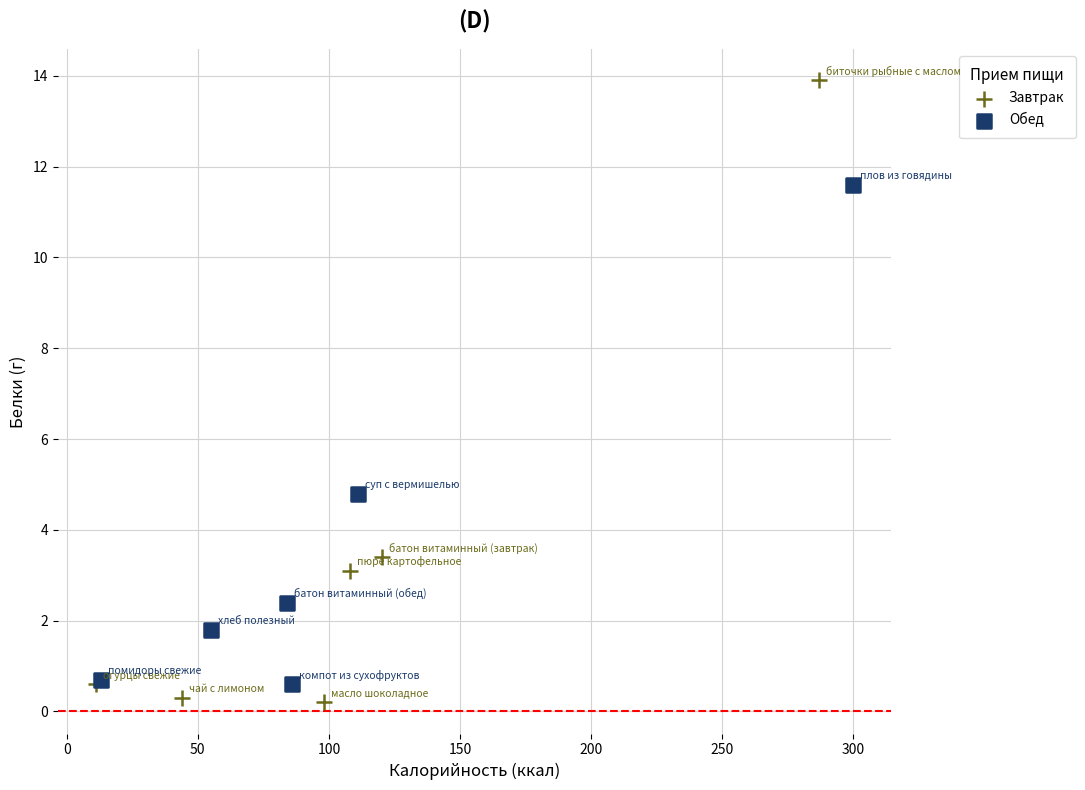

Which series reaches the minimum Y coordinate?

Завтрак